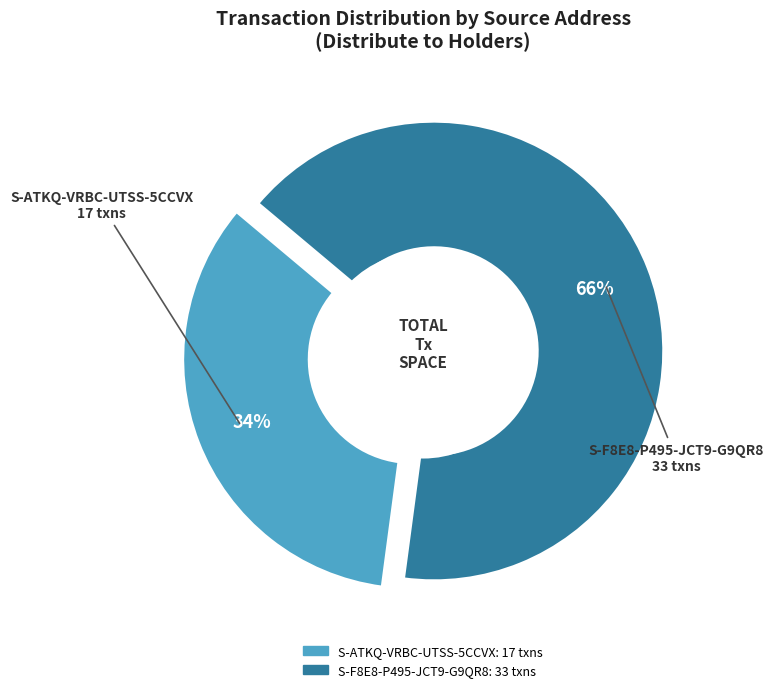

Is 20 the majority of the pie?

No